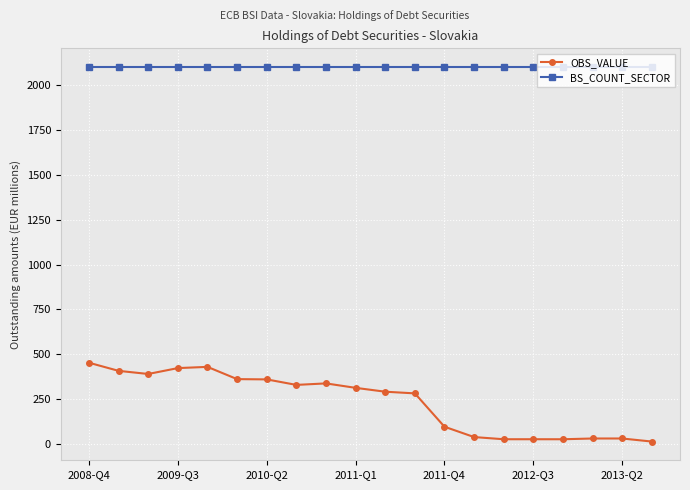

Which series has the largest range (max minus min)?

OBS_VALUE